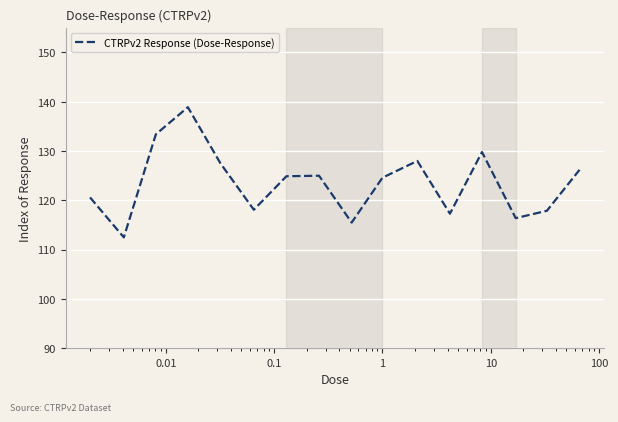

What is the smallest value displayed?

112.5